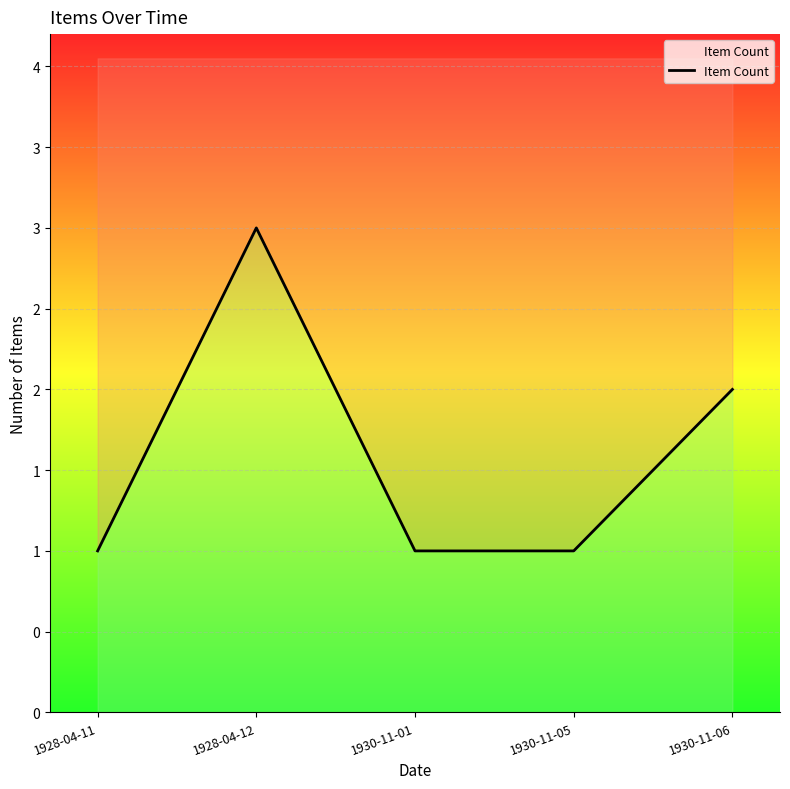

List the labels in order of value, largest first.

1928-04-12, 1930-11-06, 1928-04-11, 1930-11-01, 1930-11-05